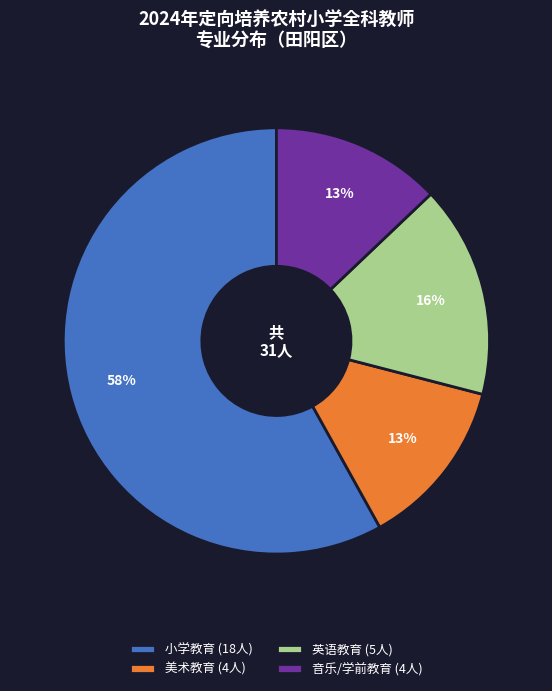

Is it true that 小学教育 (18人) is 58% of the pie?

True